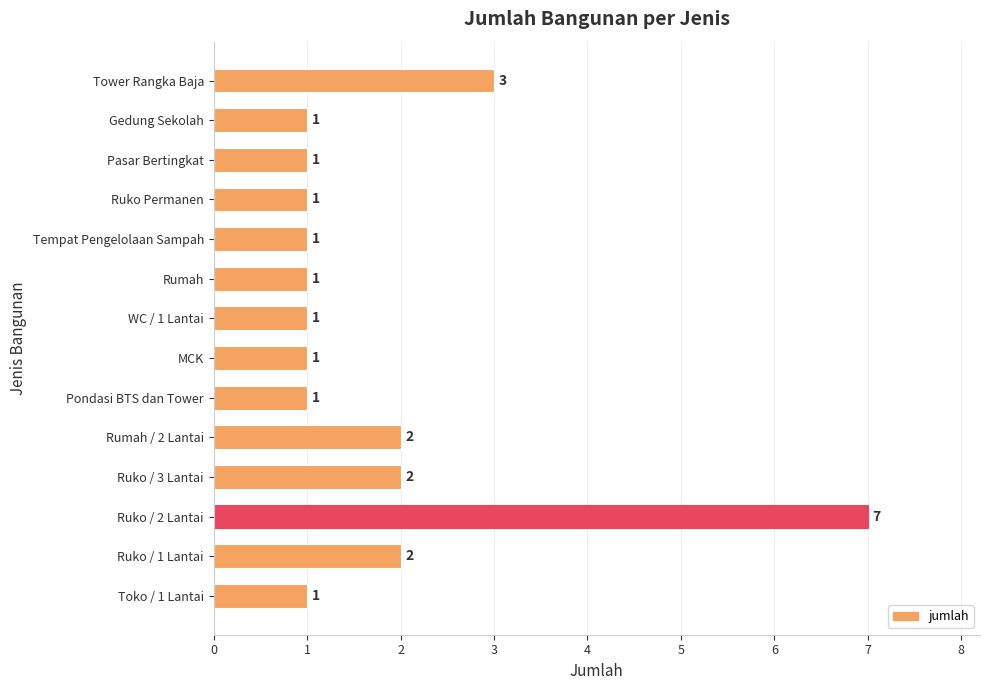

True or false: the data shows 1 at Ruko Permanen.

True